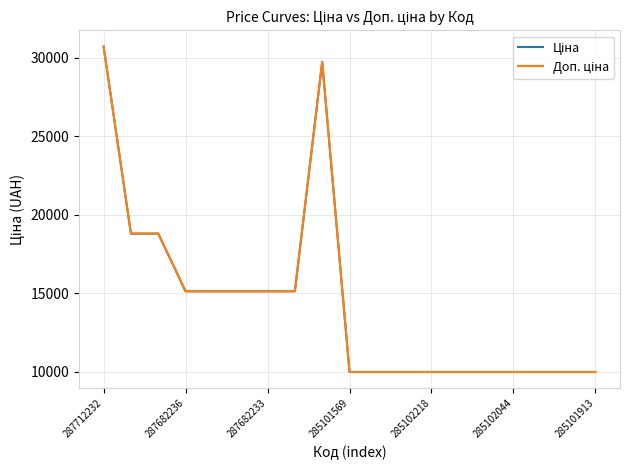

Is this an area chart (filled region under the line)?

No